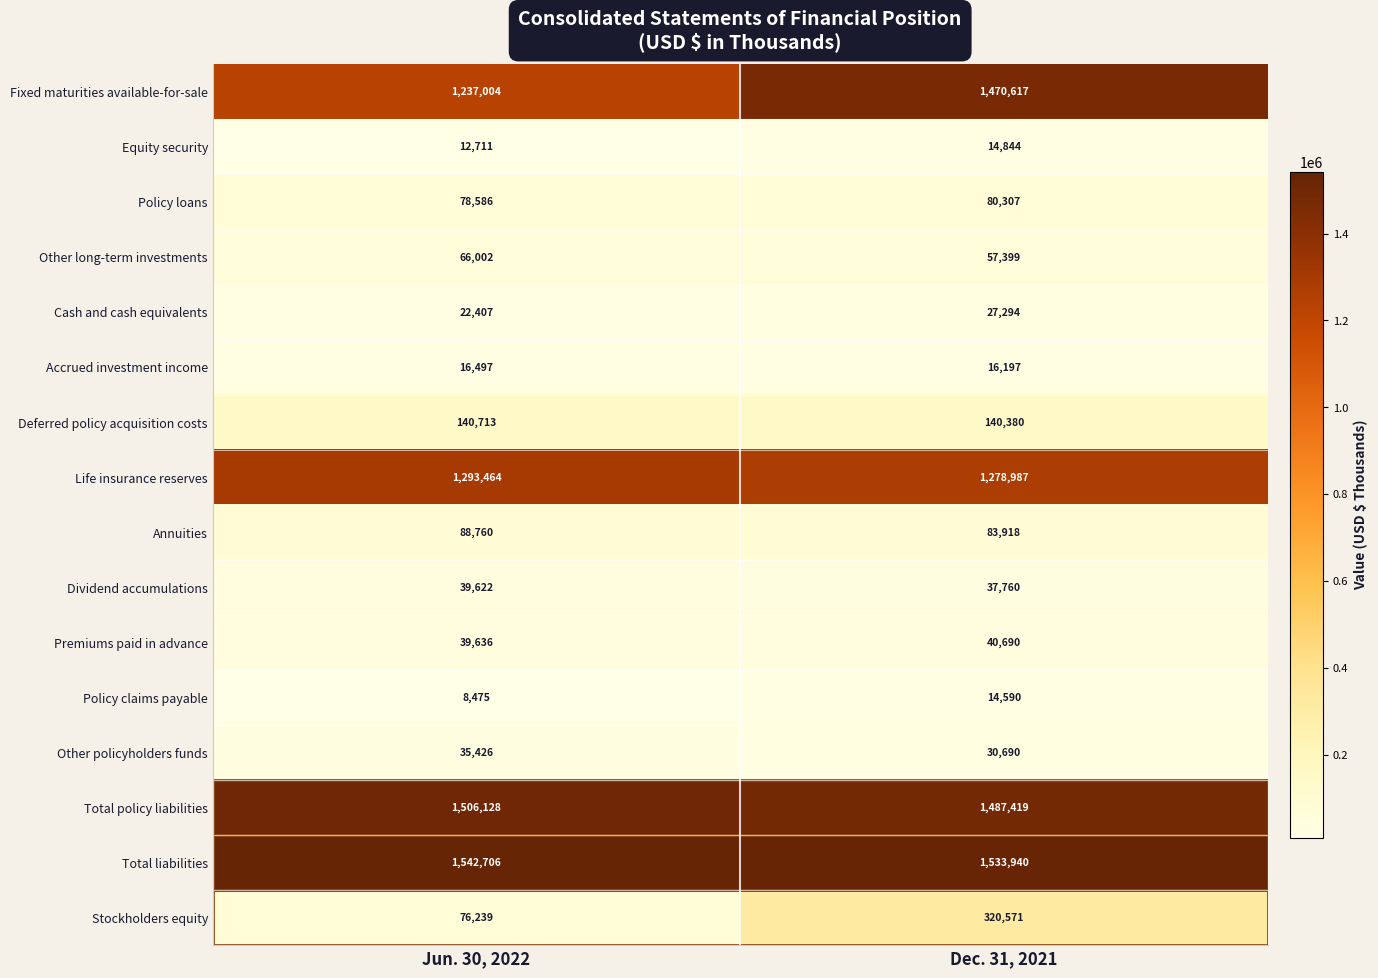

At which category does the chart reach its minimum across all series?

Jun. 30, 2022